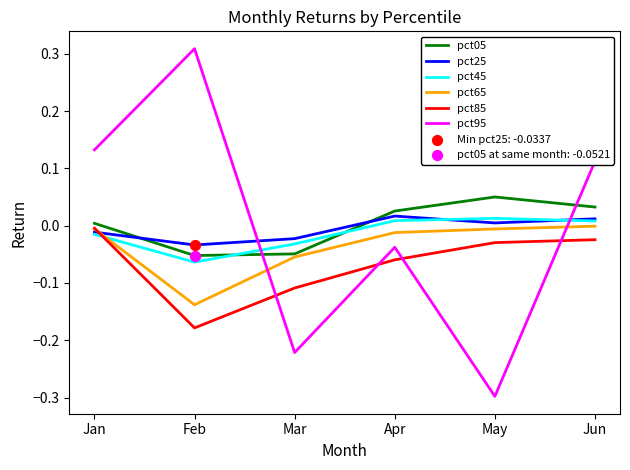

What is the spread (max minus min) of values at Feb?

0.5